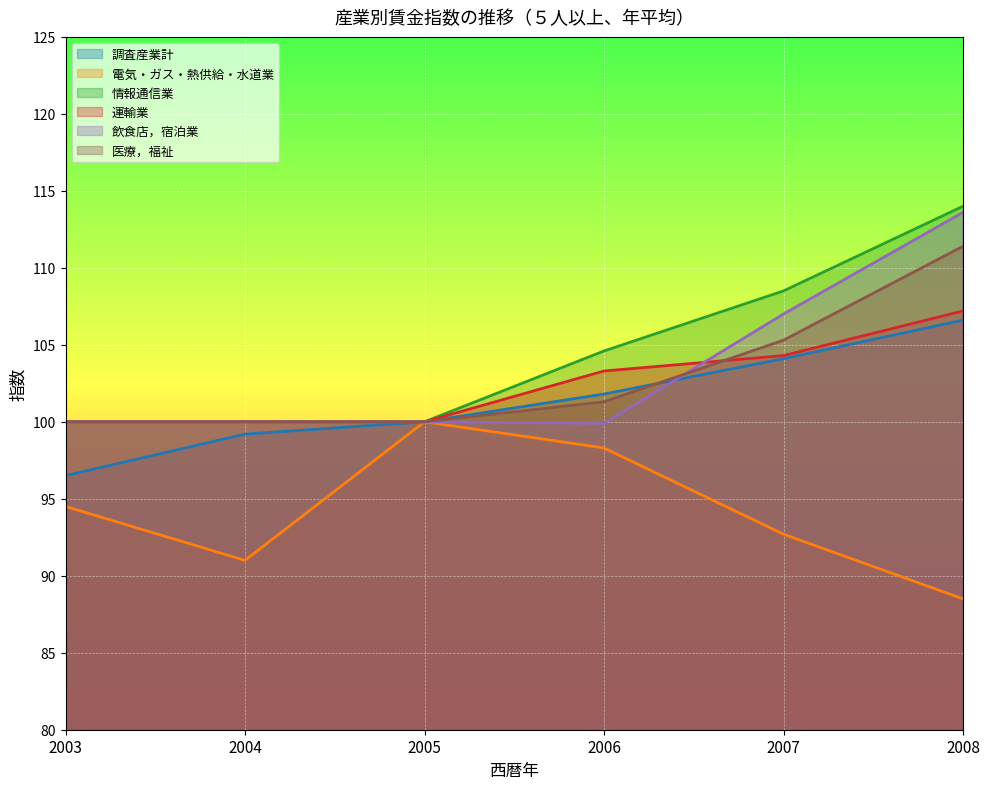

True or false: 情報通信業 and 調査産業計 intersect in this chart.

False